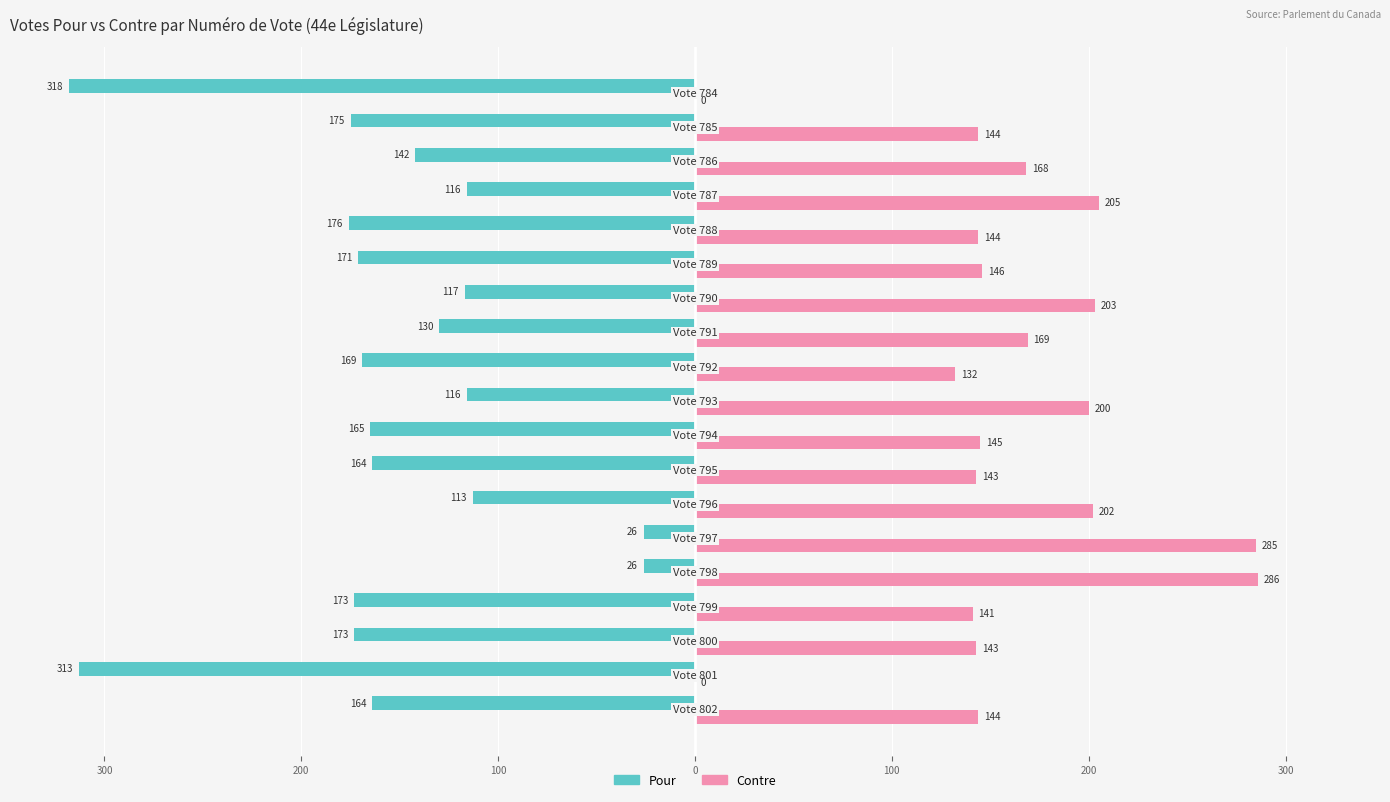

What are all the series names shown in the legend?

Pour, Contre